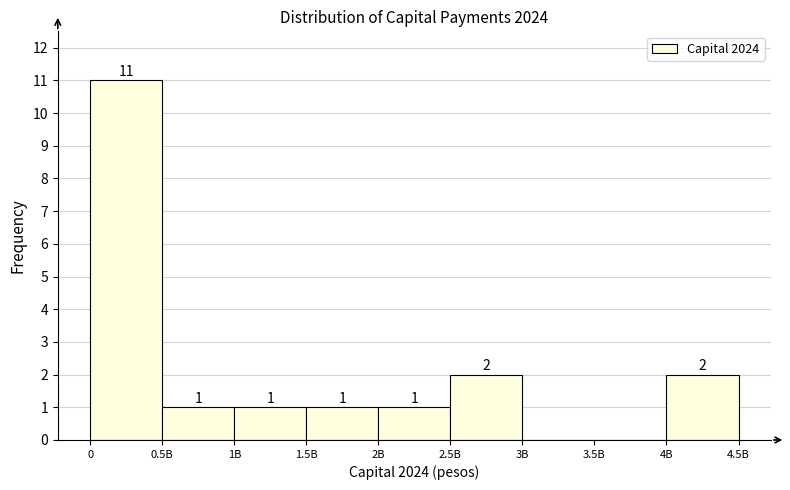

Reading right to left, what are all the values shown in this chart?

4B=2	3.5B=0	3B=0	2.5B=2	2B=1	1.5B=1	1B=1	0.5B=1	0=11